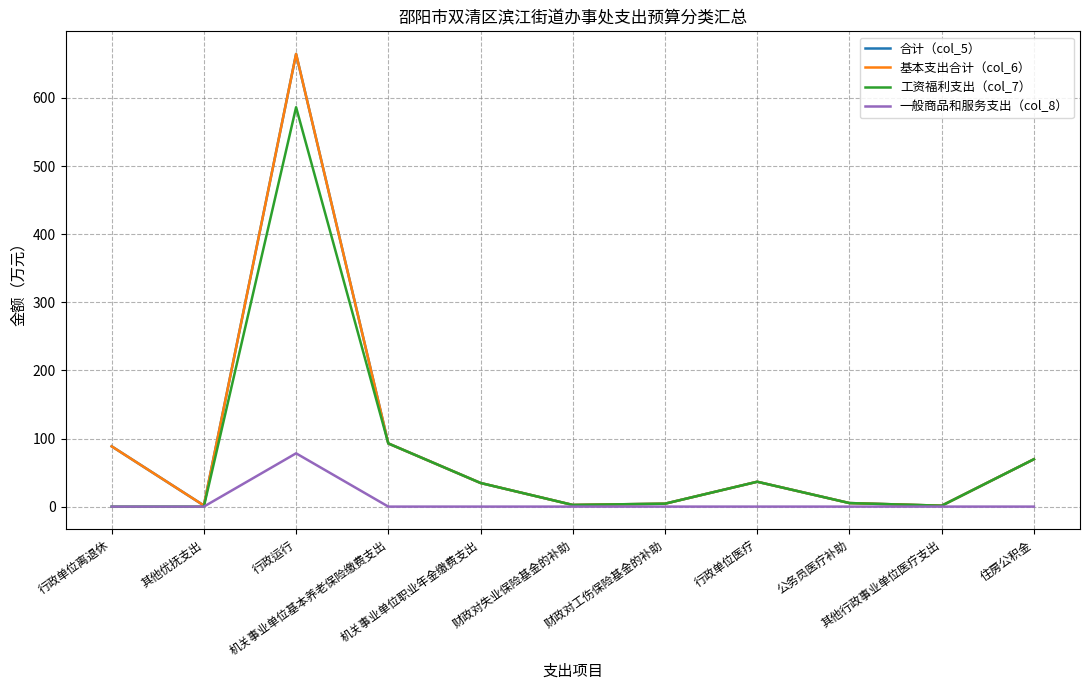

Does the chart display data point markers on the line(s)?

No